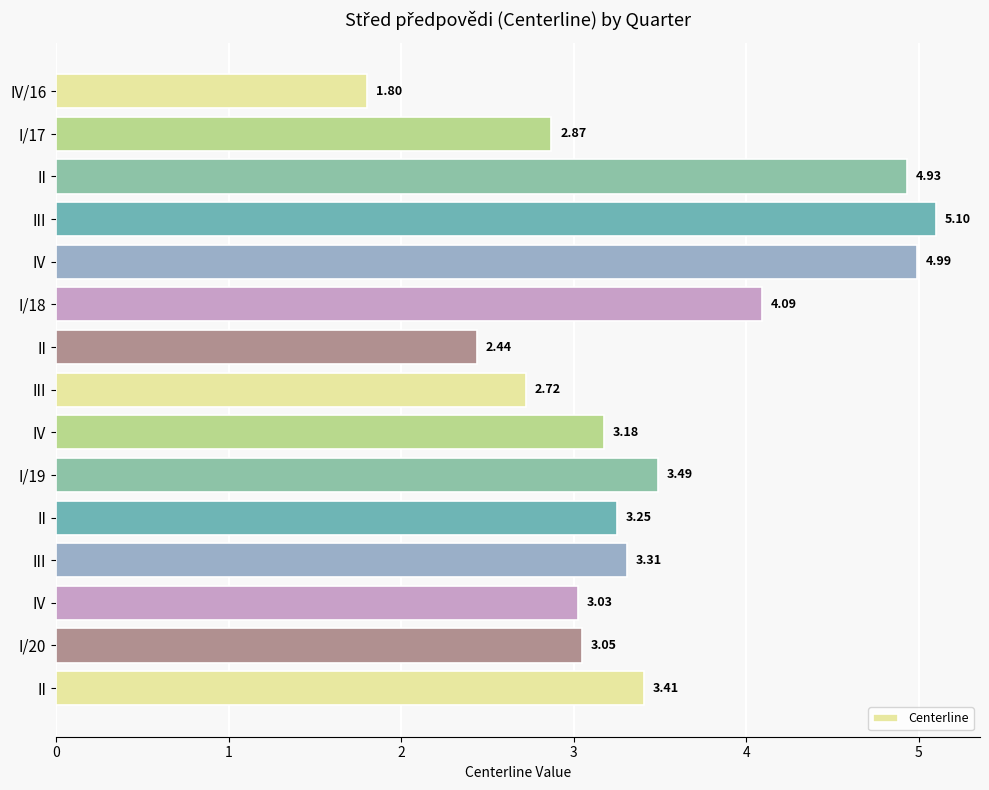

Does the chart contain stacked bars?

No